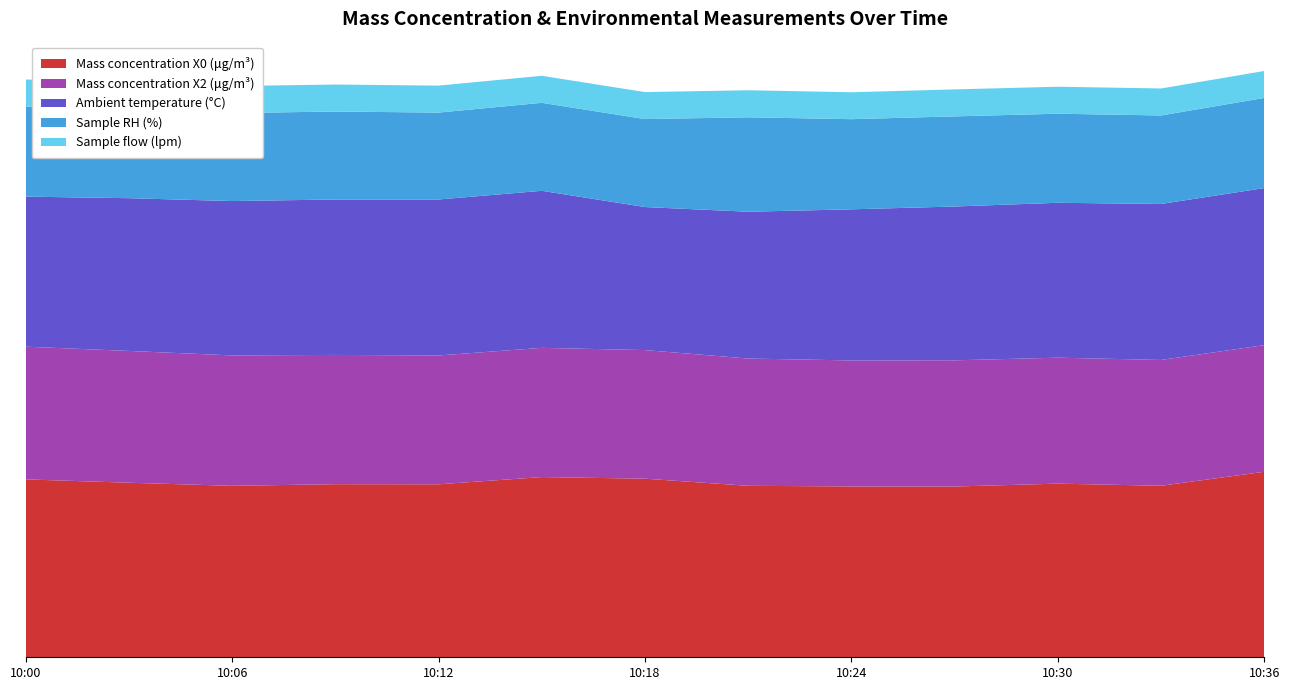

Reading left to right, transcribe all the data shown in this chart.

Mass concentration X0 (μg/m³): 33.0	32.3	31.8	32.1	32.0	33.4	33.1	31.8	31.6	31.6	32.2	31.8	34.4
Mass concentration X2 (μg/m³): 24.6	24.4	24.2	23.9	23.9	23.9	23.8	23.6	23.4	23.4	23.3	23.3	23.5
Ambient temperature (°C): 27.8	28.3	28.6	28.8	28.9	29.1	26.5	27.2	28.0	28.5	28.7	28.9	29.1
Sample RH (%): 16.7	16.5	16.3	16.3	16.1	16.3	16.3	17.5	16.7	16.7	16.5	16.4	16.7
Sample flow (lpm): 5.0	5.0	5.0	5.0	5.0	5.0	5.0	5.0	5.0	5.0	5.0	5.0	5.0